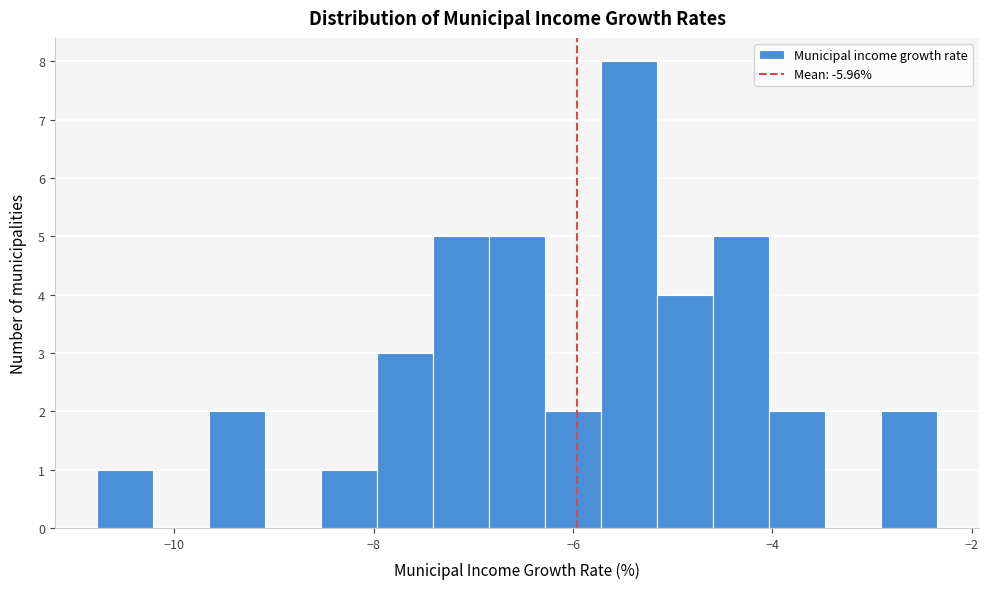

Around what value on the x-axis is the tallest bar? Give the approximate position of its centre, as read against the axis.

-5.4